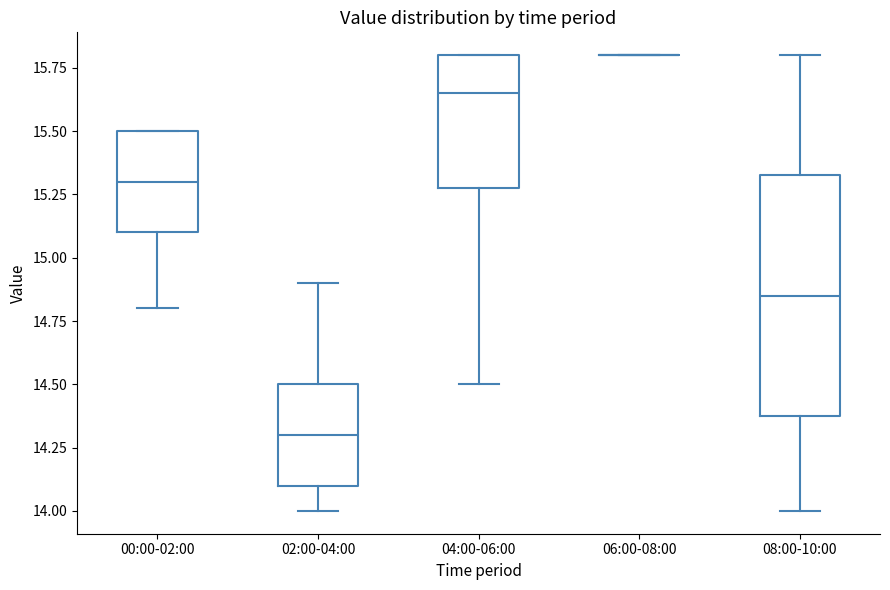

Reading left to right, transcribe this box plot: for each box, give where its median line is, the range the box spans, and where its two whiskers end, as read against the y-axis. The values are not printed on the chart, so give them approximately, as read against the axis.

00:00-02:00: median 15.30, box 15.10 to 15.50, whiskers 14.80 to 15.50
02:00-04:00: median 14.30, box 14.10 to 14.50, whiskers 14.00 to 14.90
04:00-06:00: median 15.65, box 15.30 to 15.80, whiskers 14.50 to 15.80
06:00-08:00: box collapsed to a line at 15.80, whiskers 15.80 to 15.80
08:00-10:00: median 14.85, box 14.40 to 15.35, whiskers 14.00 to 15.80